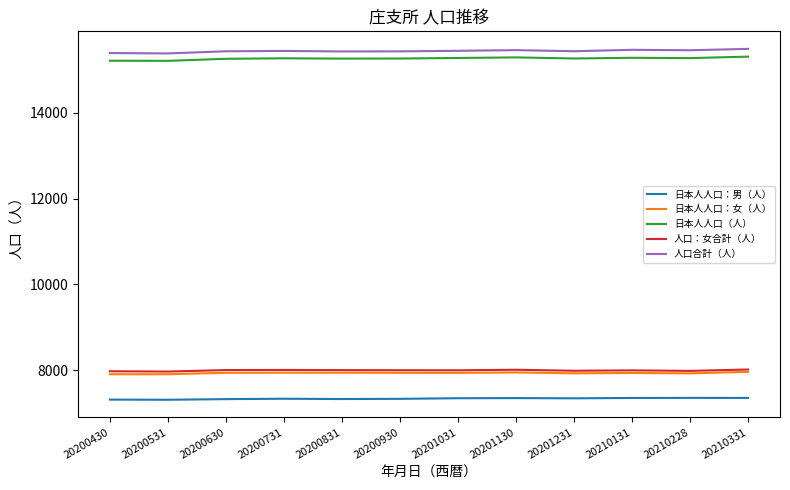

True or false: 人口：女合計（人） and 人口合計（人） cross at least once.

False